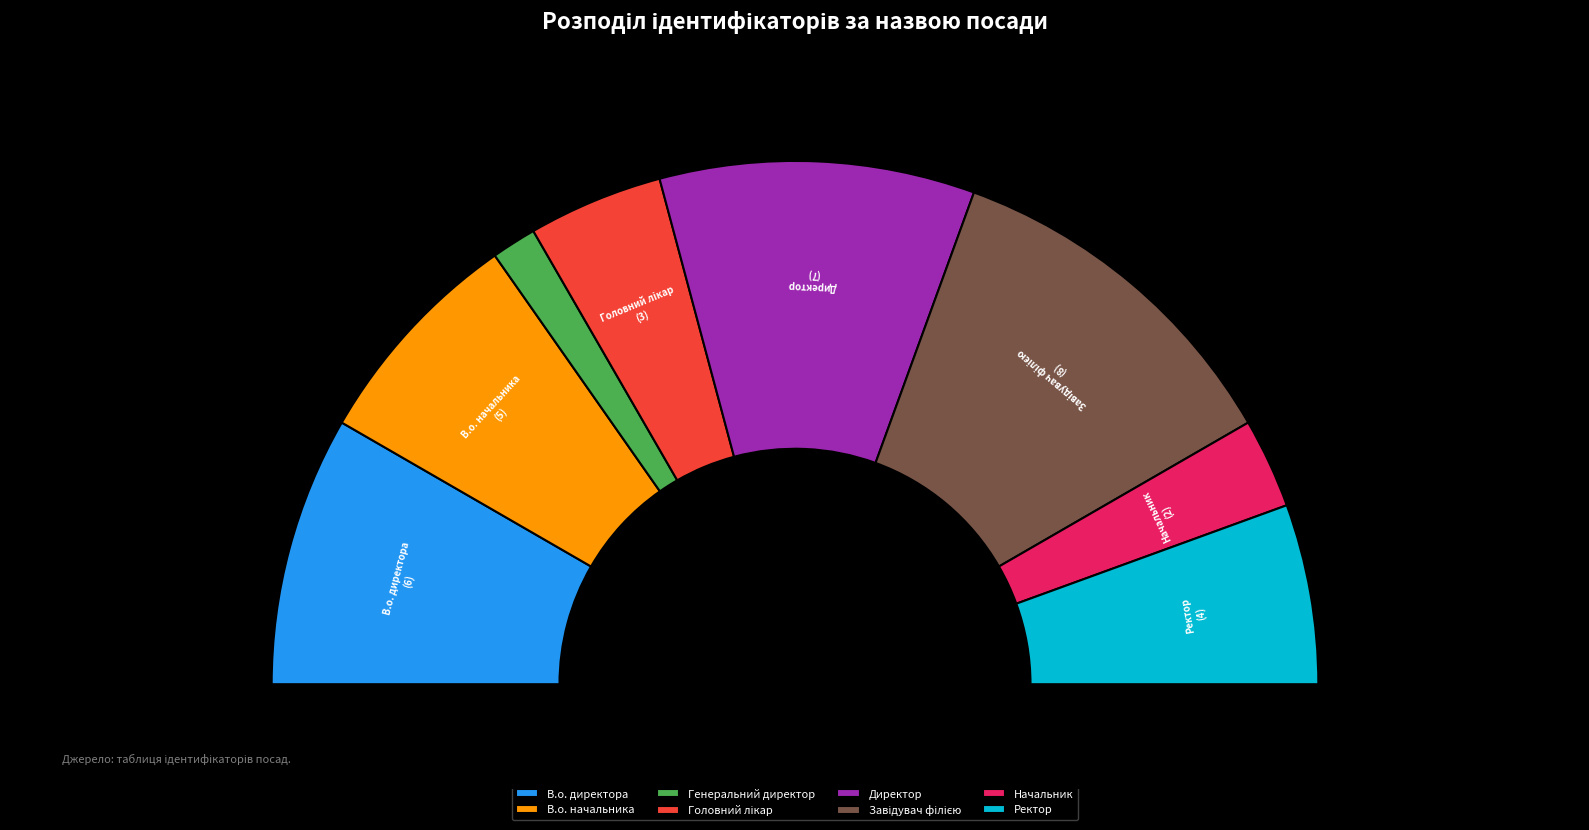

How many slices are in this pie chart?

8